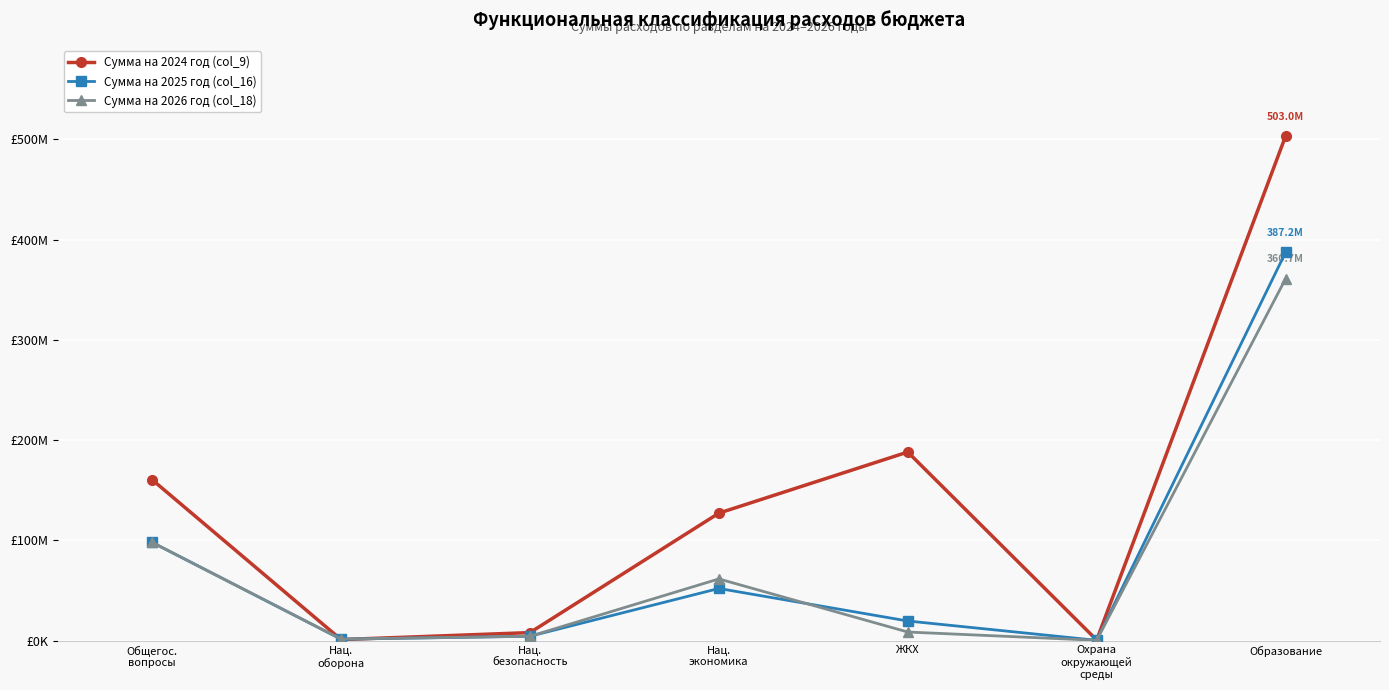

What are all the series names shown in the legend?

Сумма на 2024 год (col_9), Сумма на 2025 год (col_16), Сумма на 2026 год (col_18)